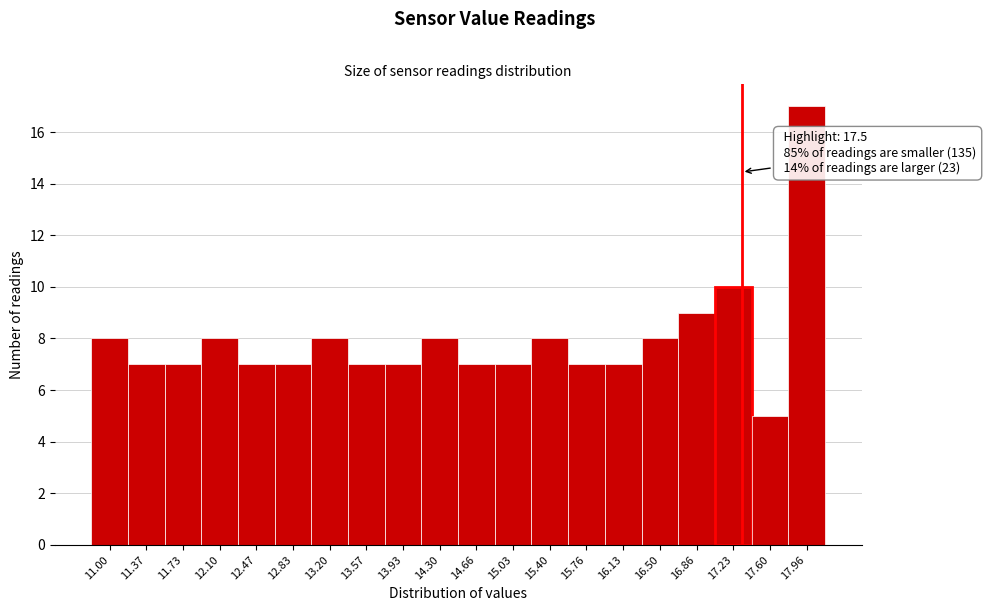

Reading left to right, transcribe all the data shown in this chart.

11.00=8	11.37=7	11.73=7	12.10=8	12.47=7	12.83=7	13.20=8	13.57=7	13.93=7	14.30=8	14.66=7	15.03=7	15.40=8	15.76=7	16.13=7	16.50=8	16.86=9	17.23=10	17.60=5	17.96=17